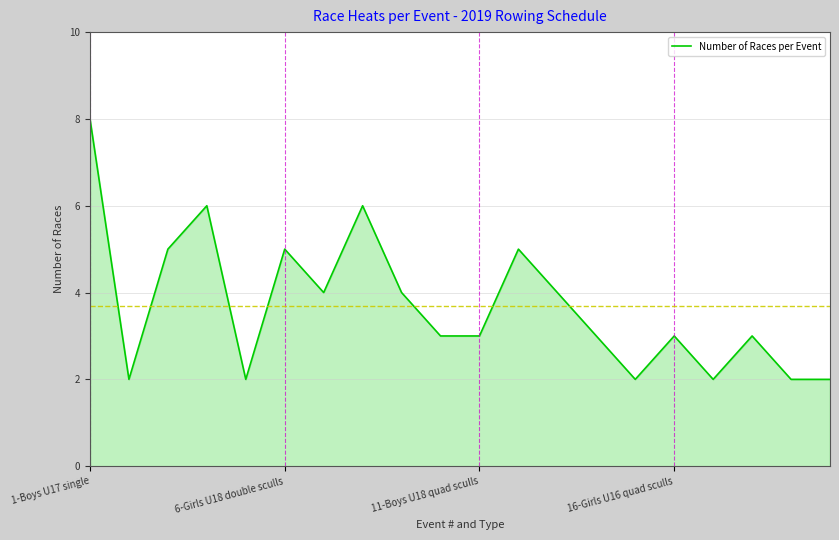

What is the difference between the maximum and minimum values?

6